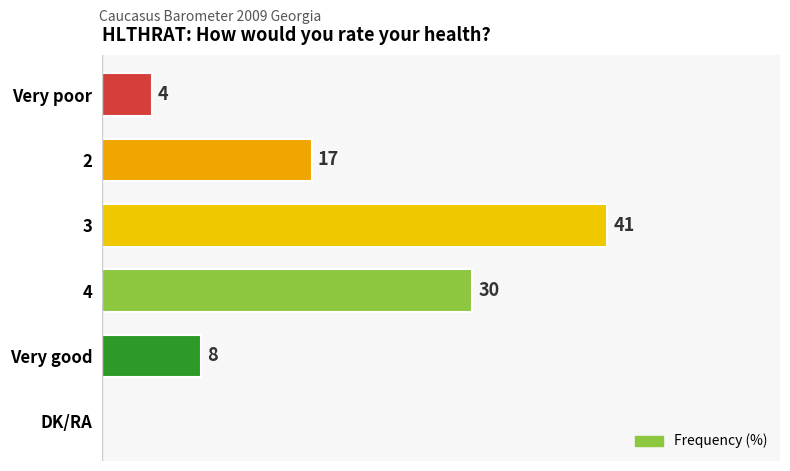

Are the bars horizontal?

Yes